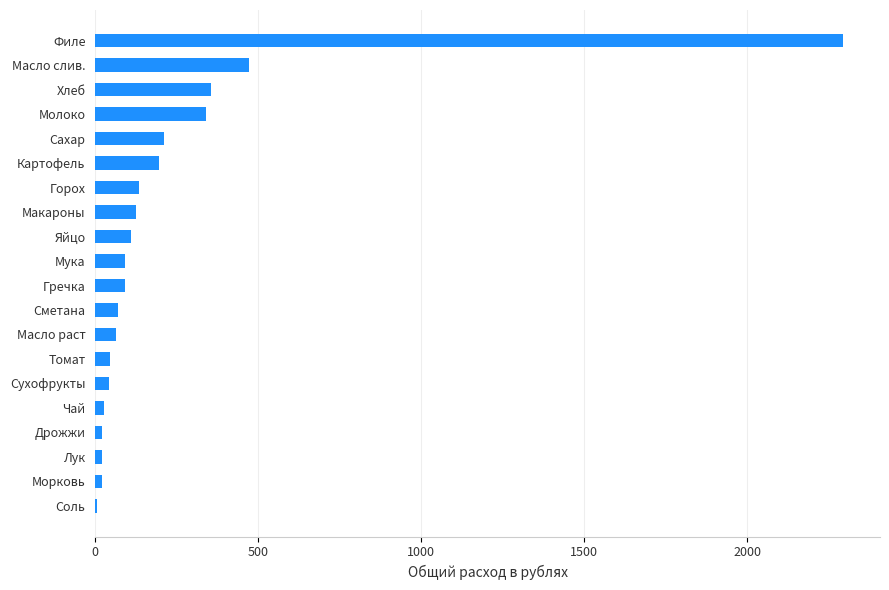

Is it true that the value at Молоко is 575.6?

False